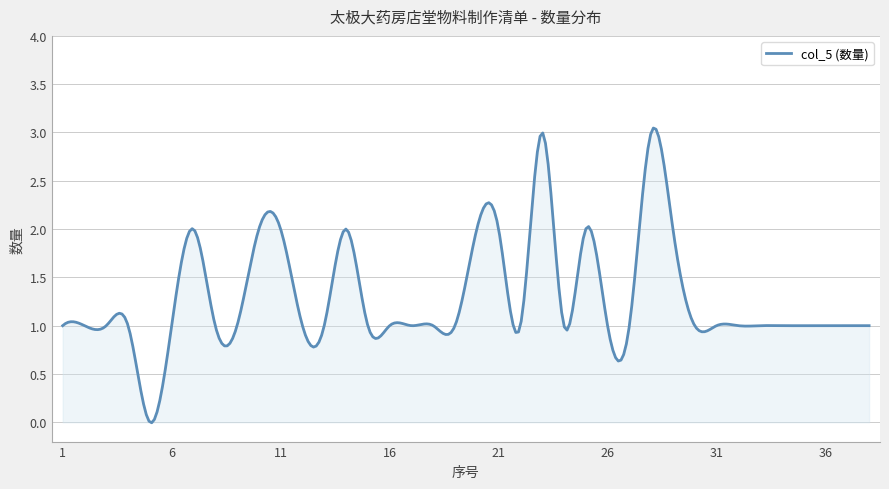

Count the number of data series in this chart.

1